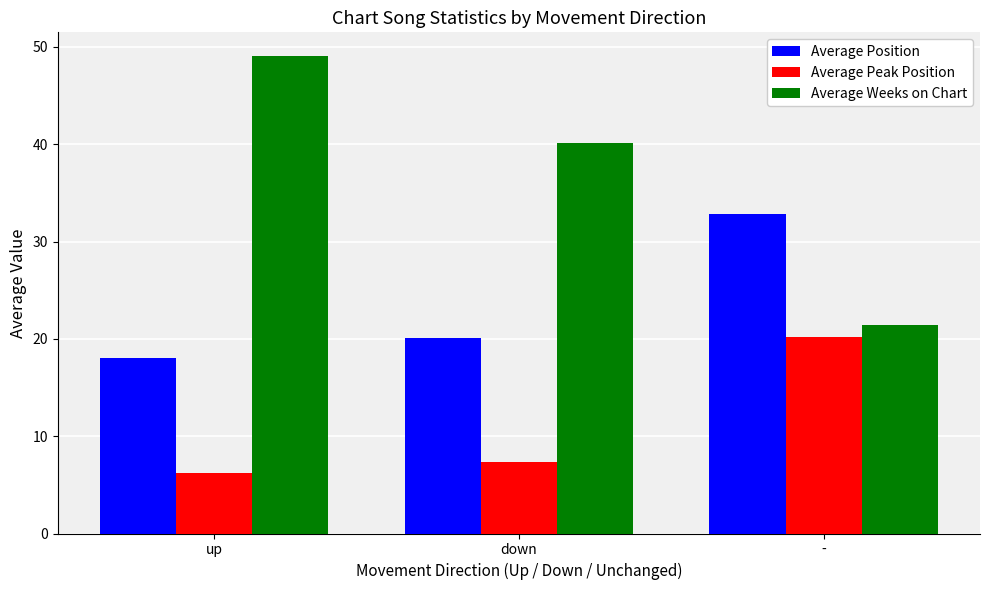

What is the sum of all Average Position values?

70.9